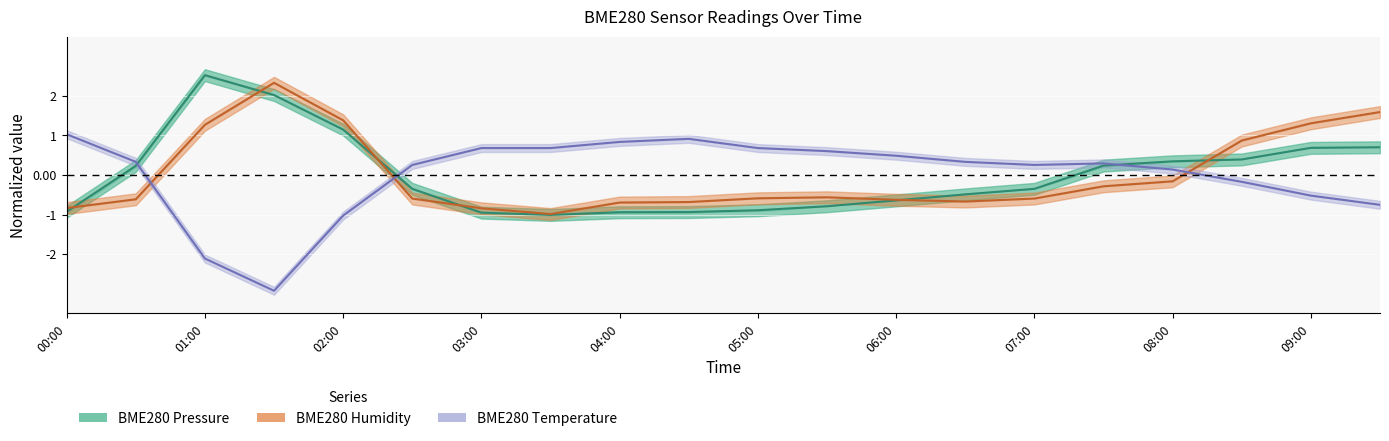

How many values in the BME280_temperature series are below 0?

6